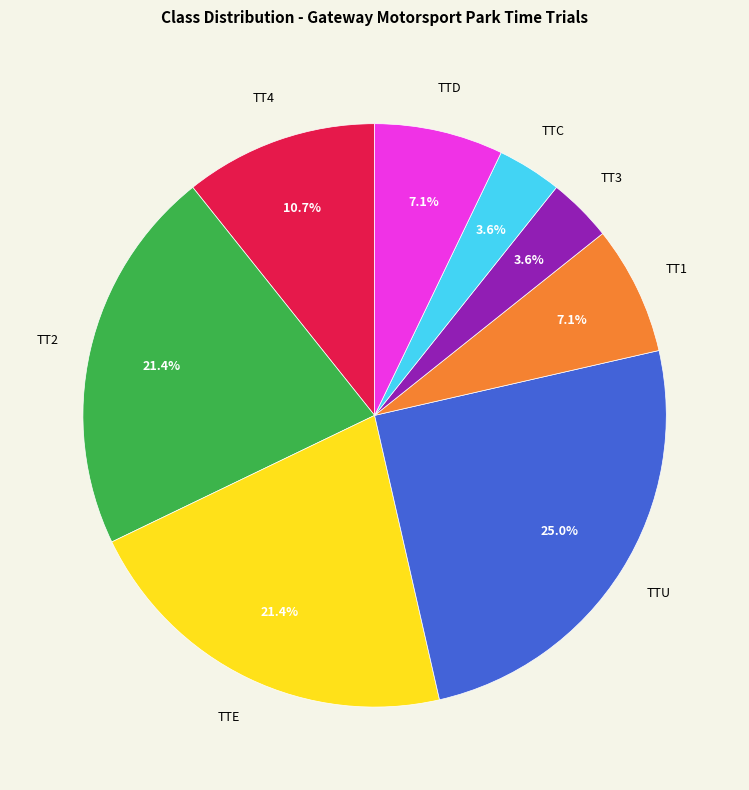

What percentage do TT4 and TTC together represent?

14.3%